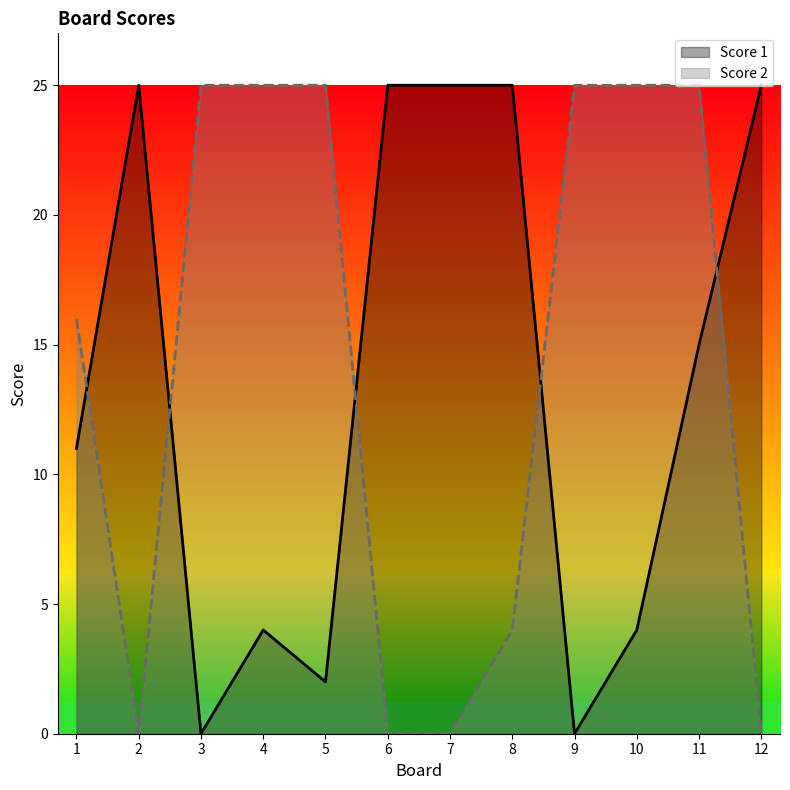

What is the sum of the Score 2 values at 6 and 5?

25